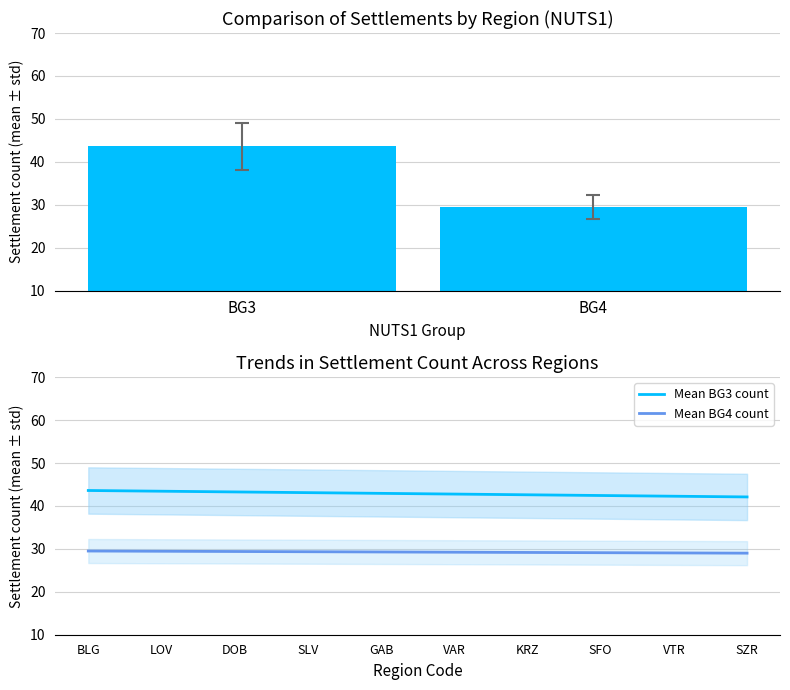

What is the label of the 9th bar from the right?

LOV